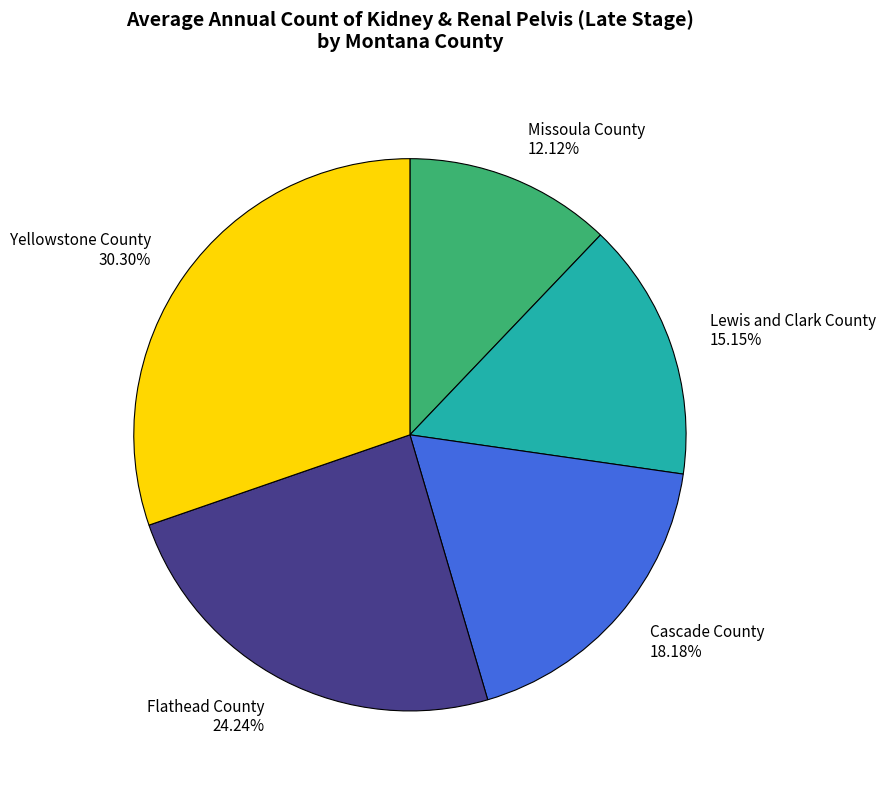

Does any single category account for the majority?

No